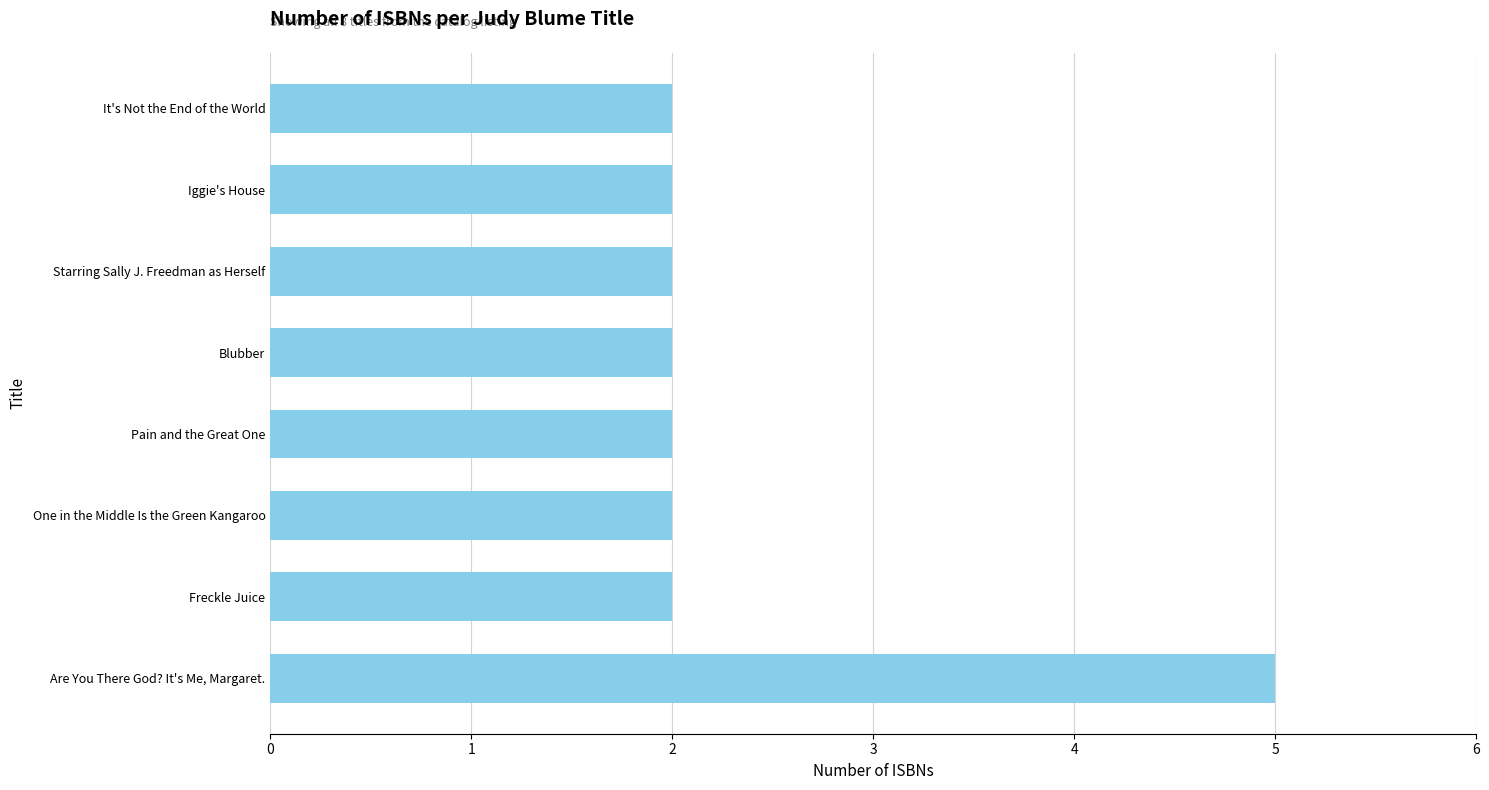

Is it true that the value at Pain and the Great One is 2?

True